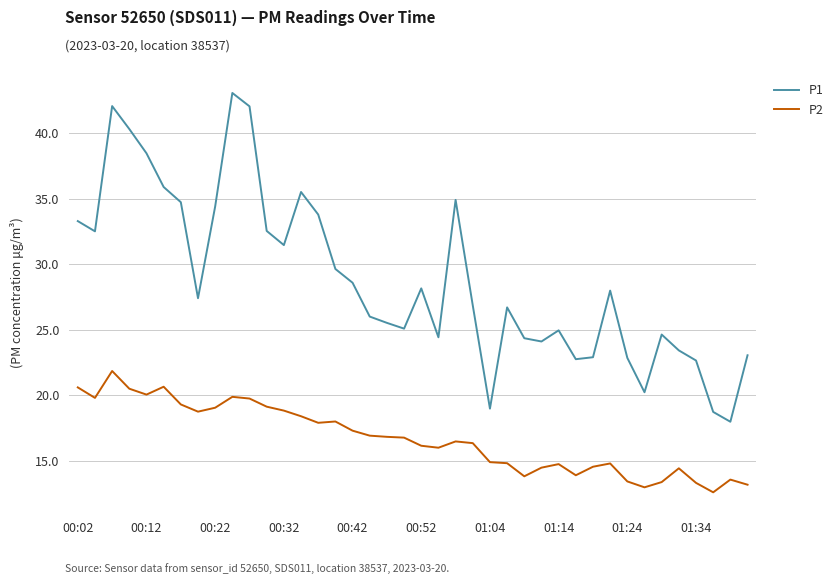

True or false: P1 and P2 intersect in this chart.

False